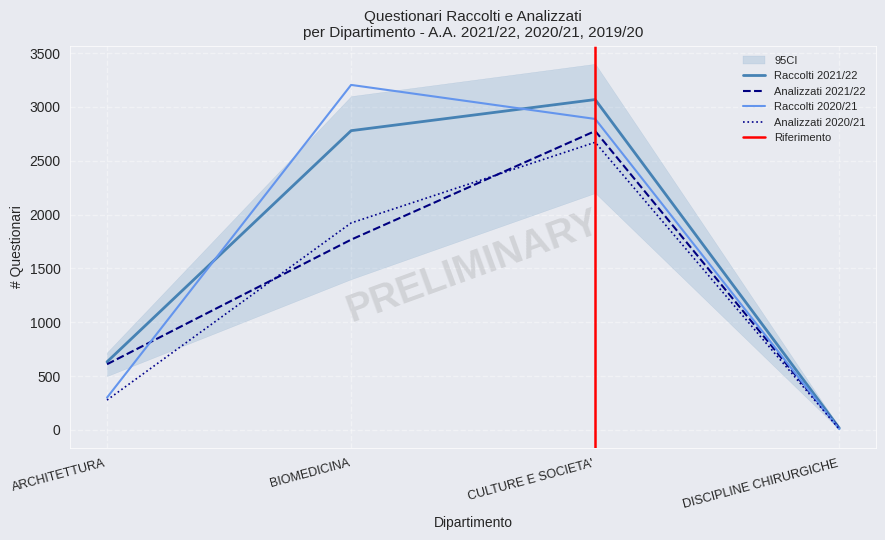

True or false: Raccolti 2021/22 has a value of 632 at ARCHITETTURA.

True